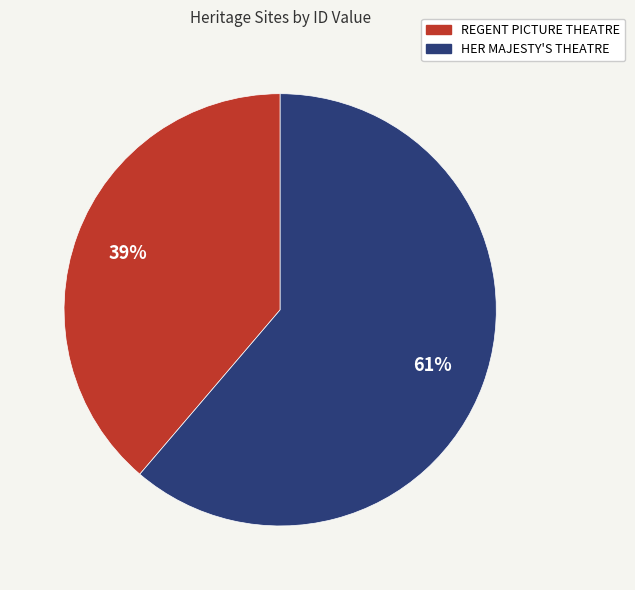

Which category accounts for the majority?

HER MAJESTY'S THEATRE